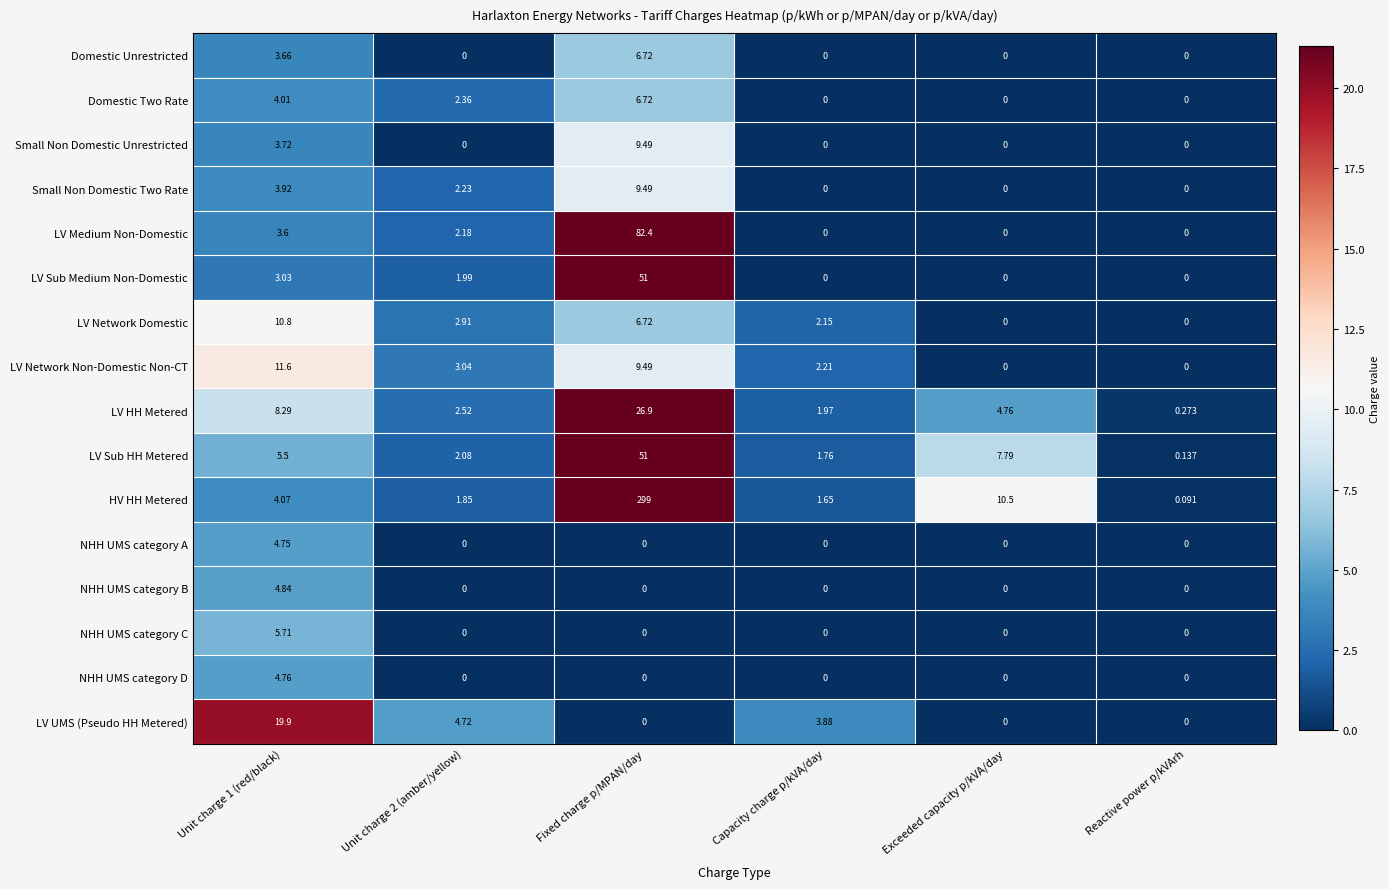

At which label does Domestic Two Rate reach its peak?

Fixed charge p/MPAN/day